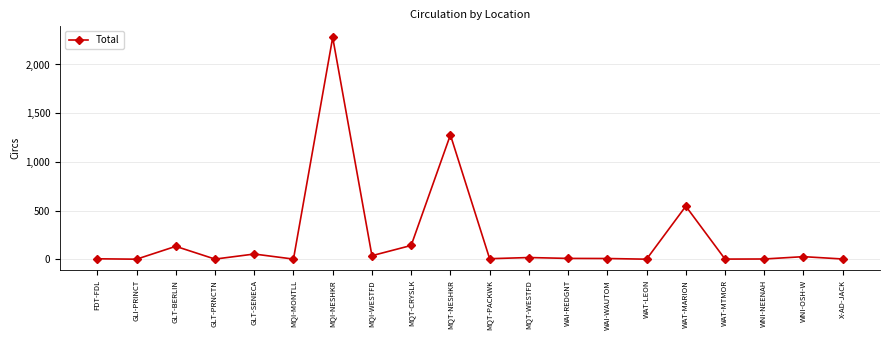

What is the difference between the maximum and minimum values?

2277